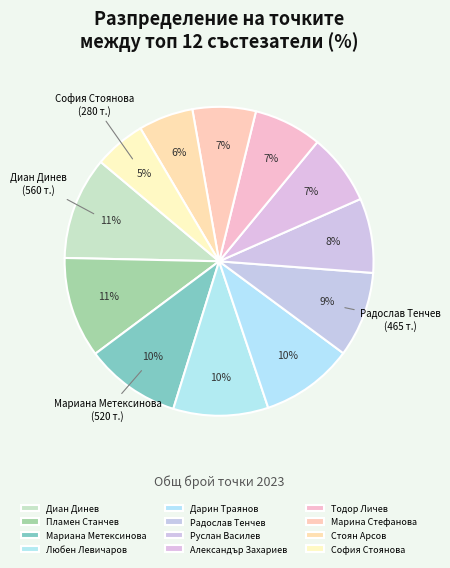

How many slices are in this pie chart?

12